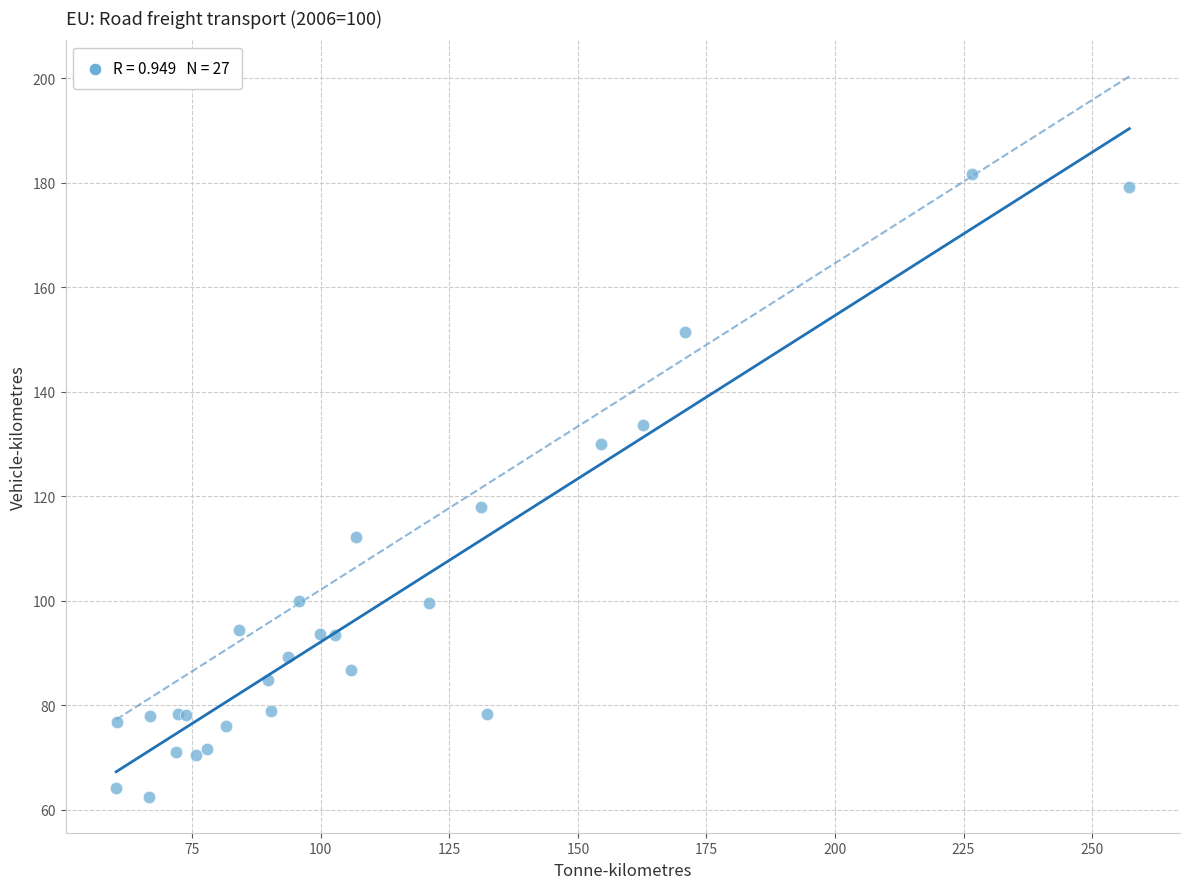

What Y value in the scatter plot is closest to 122?

117.9